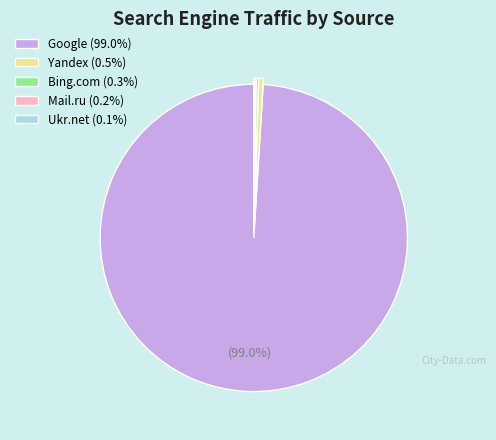

Is the sum of Google (99.0%) and Yandex (0.5%) greater than half?

Yes